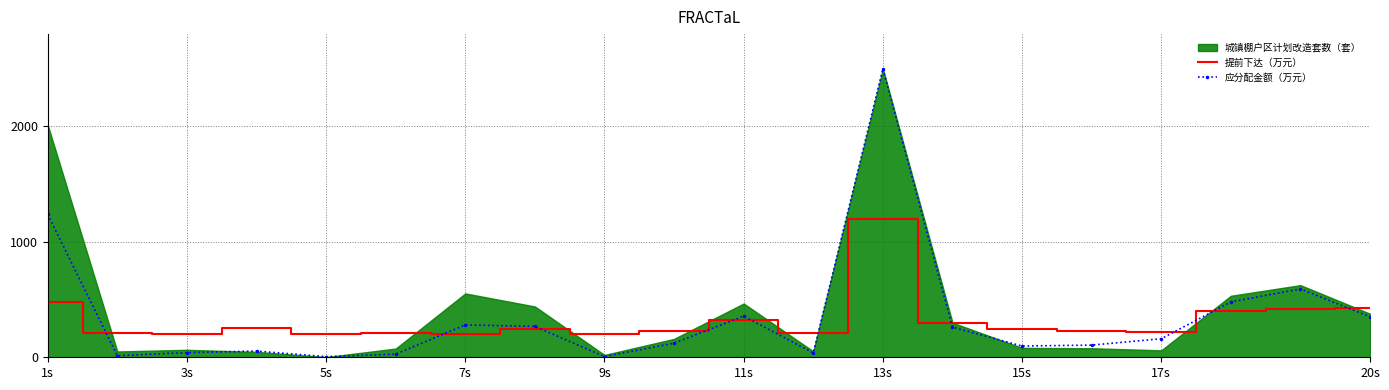

What is the minimum value for 提前下达（万元）?

200.0